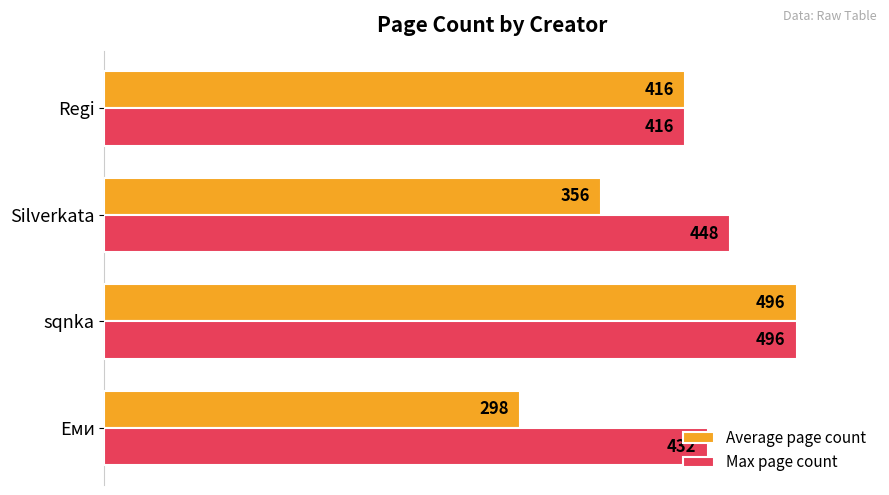

What is the average value of the Average page count series?

392